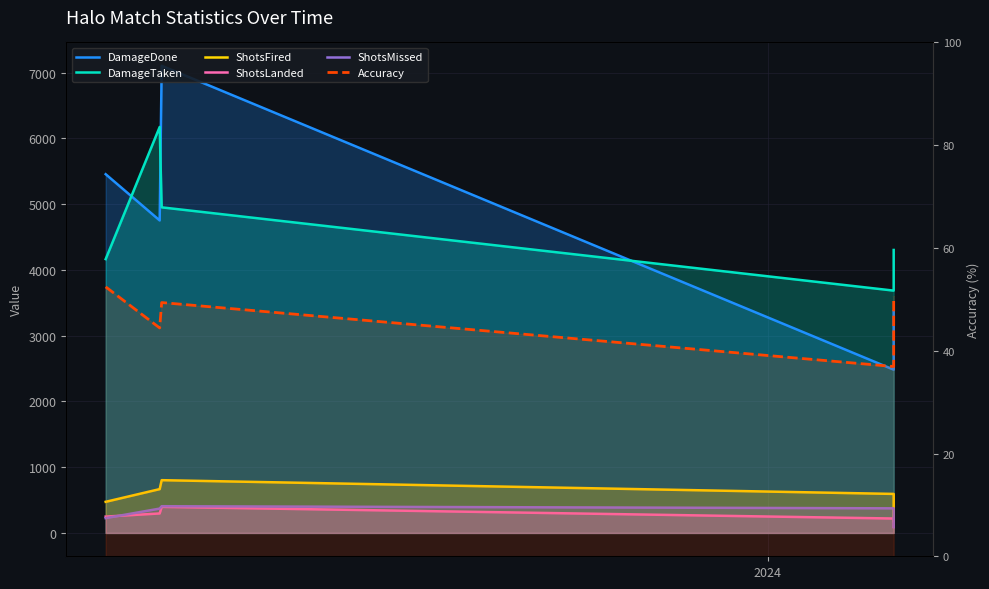

What is the difference between the maximum and minimum values in the DamageTaken series?

2488.0